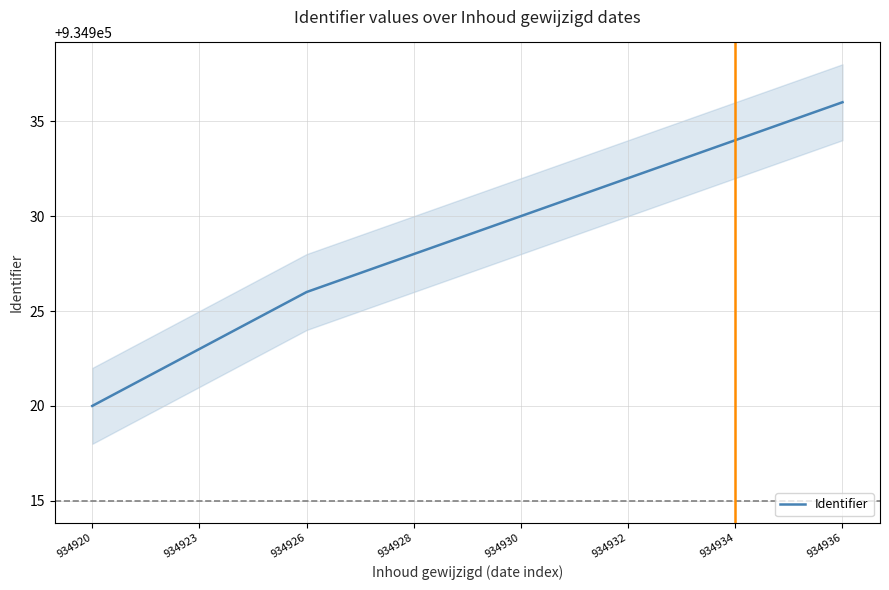

Which has a higher value, 934930 or 934926?

934930